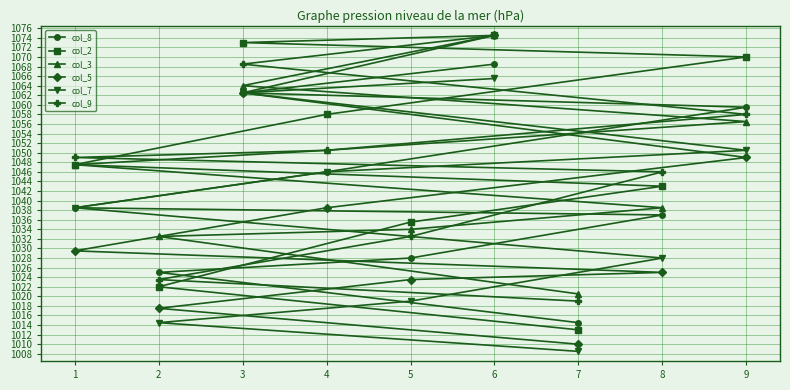

Which series ends up on top after the final intersection of col_7 and col_5?

col_7